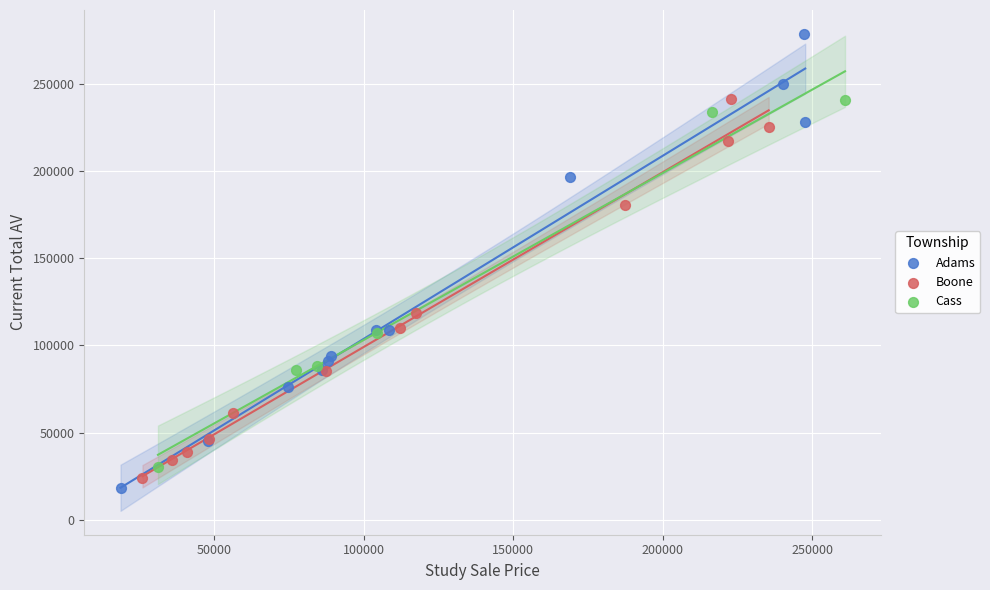

Which series reaches the maximum Y coordinate?

Adams